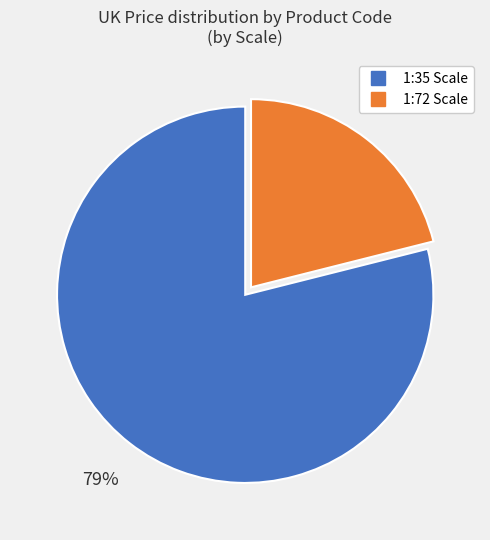

To the nearest percent, what is the difference between the largest and smallest slice percentages?

58%